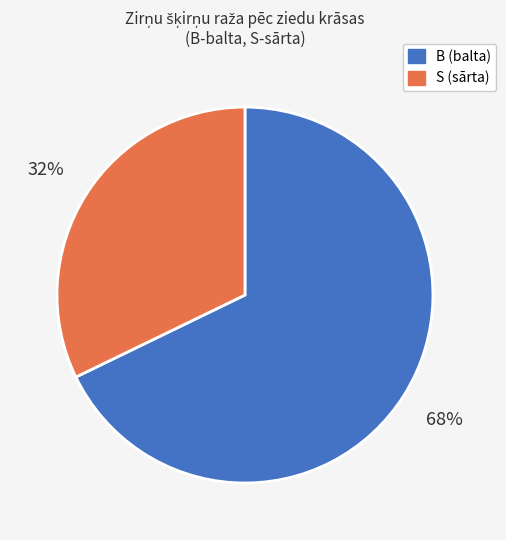

Which category accounts for the majority?

B (balta)